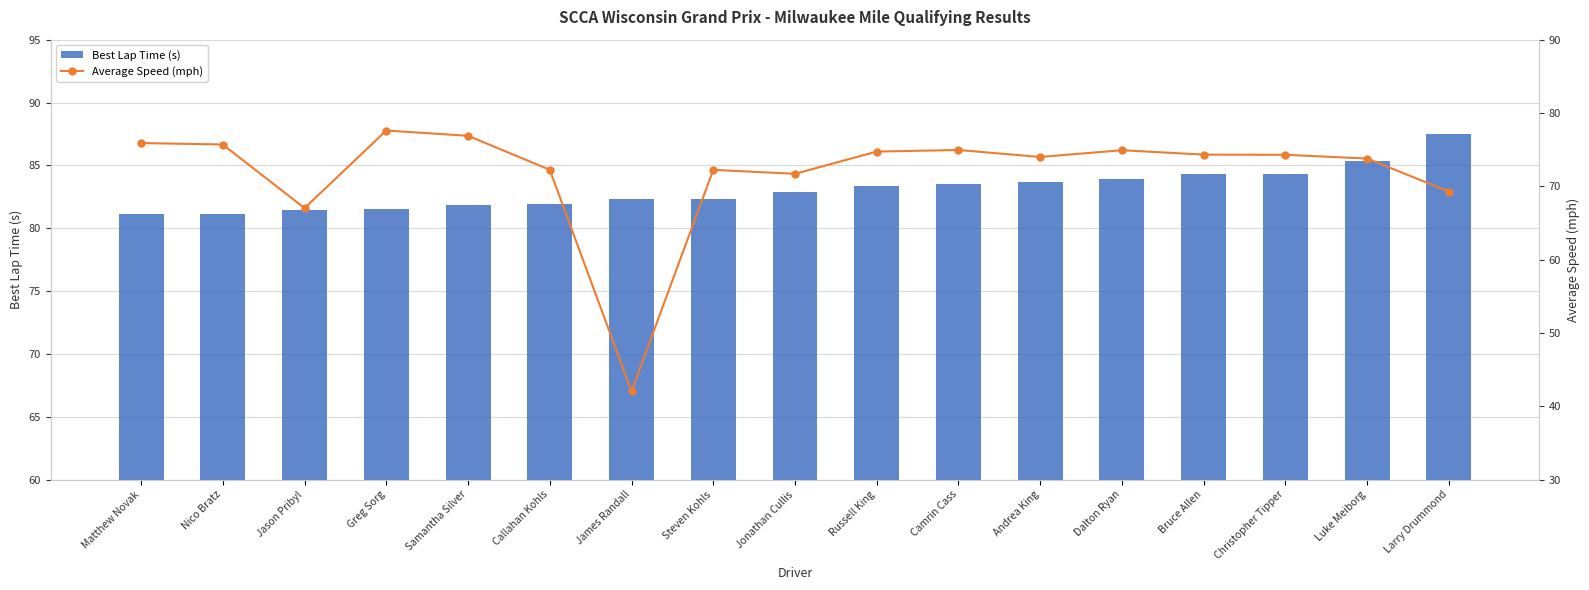

What is the value of the Best Lap Time (s) bar at the 1st from the left?

81.1